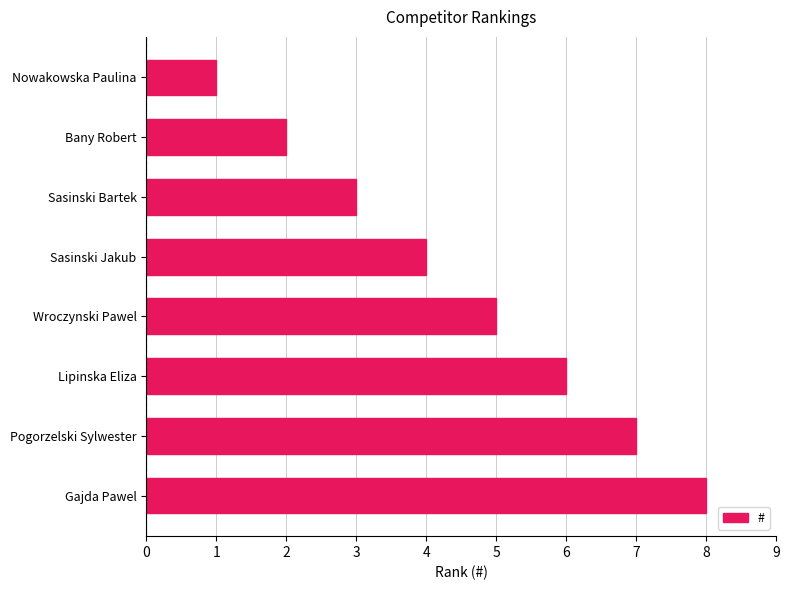

Is it true that the value at Gajda Pawel is 8?

True